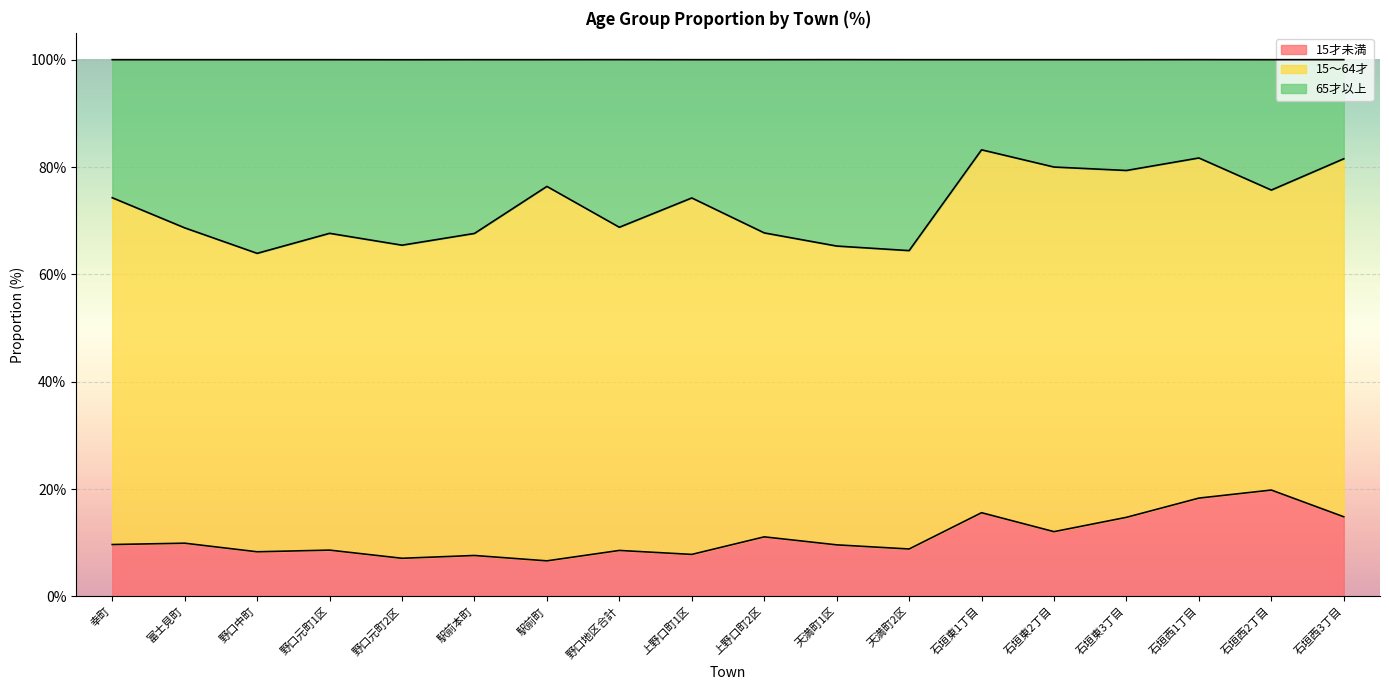

What is the highest value of the 15才未満 series?

19.8